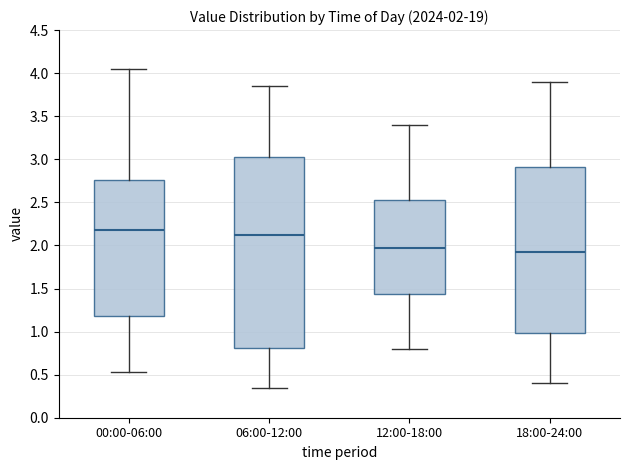

Which box has the highest median line?

00:00-06:00